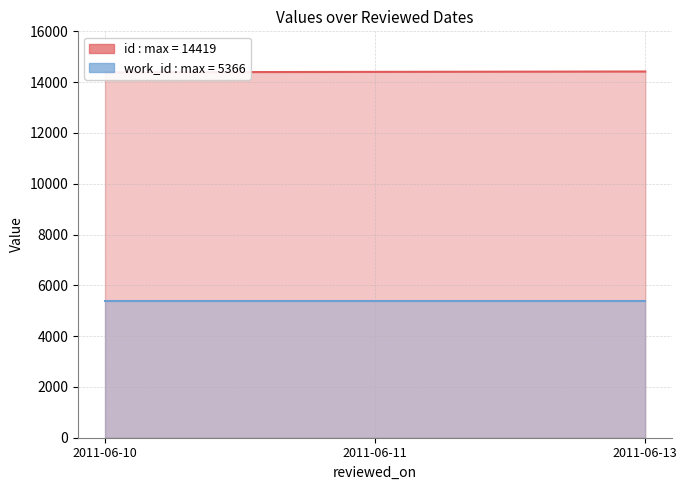

Is it true that the value at 2011-06-11 is 24472?

False